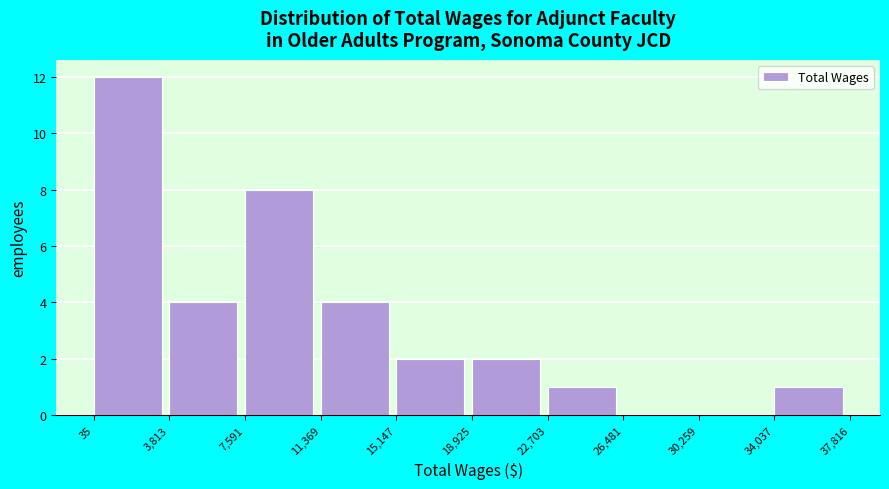

How tall is the bar that spans 3,813 to 7,591 on the x-axis? The values are not printed on the chart, so give them approximately, as read against the axis.

4